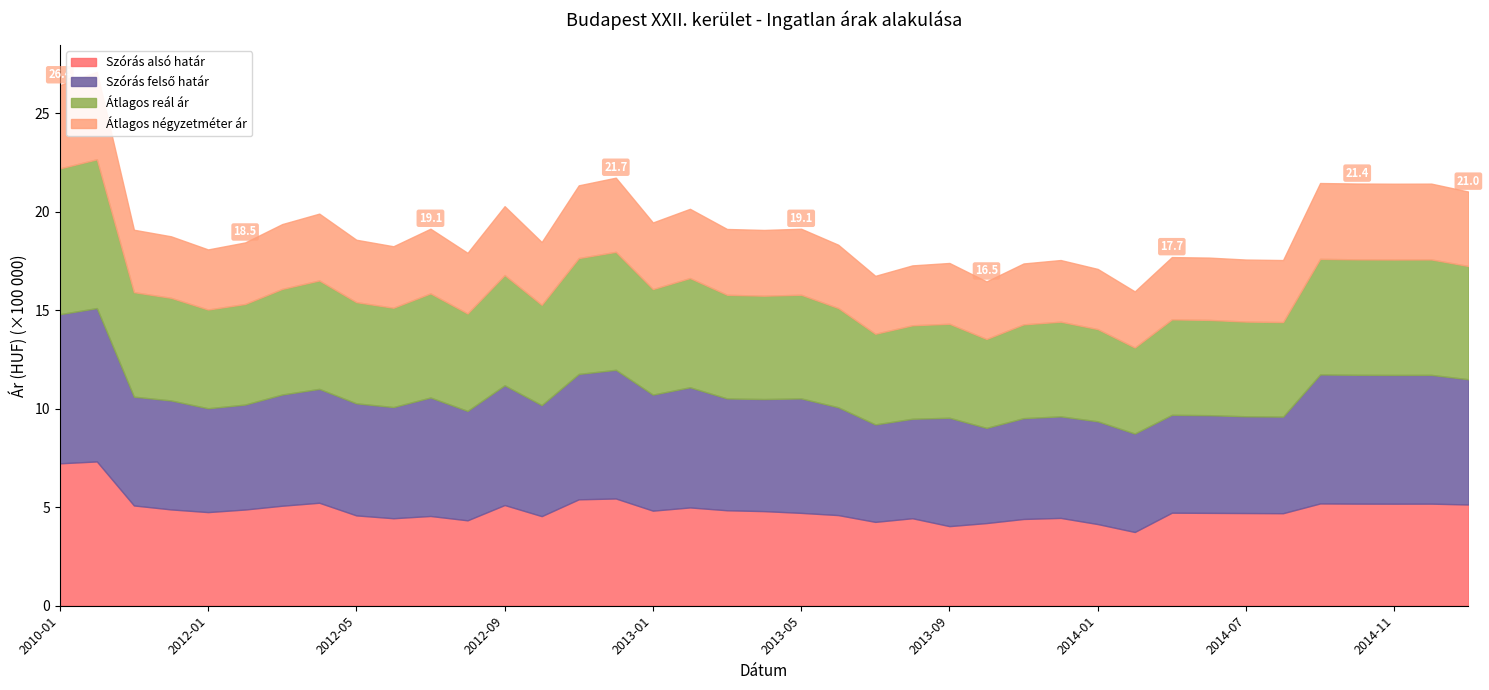

Reading left to right, what are all the values shown in this chart?

Szórás alsó határ: 2010-01=723275	2011-05=732806	2011-11=509282	2011-12=489162	2012-01=475528	2012-02=488699	2012-03=507939	2012-04=523056	2012-05=458758	2012-06=444353	2012-07=455851	2012-08=433763	2012-09=511444	2012-10=455064	2012-11=540443	2012-12=544667	2013-01=482856	2013-02=499227	2013-03=484849	2013-04=480488	2013-05=471591	2013-06=460347	2013-07=425853	2013-08=444379	2013-09=404288	2013-10=419839	2013-11=440677	2013-12=446058	2014-01=414772	2014-04=374518	2014-05=472496	2014-06=471642	2014-07=470754	2014-08=469909	2014-09=519470	2014-10=518587	2014-11=518293	2014-12=518440	2015-01=514232
Szórás felső határ: 2010-01=757275	2011-05=778670	2011-11=552412	2011-12=553340	2012-01=527288	2012-02=532969	2012-03=564725	2012-04=578242	2012-05=569080	2012-06=564541	2012-07=601659	2012-08=555727	2012-09=608112	2012-10=563802	2012-11=636653	2012-12=653471	2013-01=589300	2013-02=610221	2013-03=567897	2013-04=569208	2013-05=581311	2013-06=547645	2013-07=494959	2013-08=505139	2013-09=550370	2013-10=483371	2013-11=511981	2013-12=515622	2014-01=521860	2014-04=499810	2014-05=496972	2014-06=496118	2014-07=491302	2014-08=490457	2014-09=655002	2014-10=654119	2014-11=653825	2014-12=653972	2015-01=635946
Átlagos reál ár: 2010-01=740275	2011-05=755738	2011-11=530847	2011-12=521251	2012-01=501408	2012-02=510834	2012-03=536332	2012-04=550649	2012-05=513919	2012-06=504447	2012-07=528755	2012-08=494745	2012-09=559778	2012-10=509433	2012-11=588548	2012-12=599069	2013-01=536078	2013-02=554724	2013-03=526373	2013-04=524848	2013-05=526451	2013-06=503996	2013-07=460406	2013-08=474759	2013-09=477329	2013-10=451605	2013-11=476329	2013-12=480840	2014-01=468316	2014-04=437164	2014-05=484734	2014-06=483880	2014-07=481028	2014-08=480183	2014-09=587236	2014-10=586353	2014-11=586059	2014-12=586206	2015-01=575089
Átlagos négyzetméter ár: 2010-01=422666	2011-05=444310	2011-11=316900	2011-12=312373	2012-01=305187	2012-02=312522	2012-03=329181	2012-04=339328	2012-05=316863	2012-06=312186	2012-07=328448	2012-08=307892	2012-09=349746	2012-10=318710	2012-11=369272	2012-12=376662	2013-01=338116	2013-02=351520	2013-03=334161	2013-04=333798	2013-05=335164	2013-06=321366	2013-07=294102	2013-08=304130	2013-09=308684	2013-10=292272	2013-11=309214	2013-12=313092	2014-01=305477	2014-04=284797	2014-05=316346	2014-06=316346	2014-07=314957	2014-08=314957	2014-09=384981	2014-10=384981	2014-11=384981	2014-12=384981	2015-01=377964